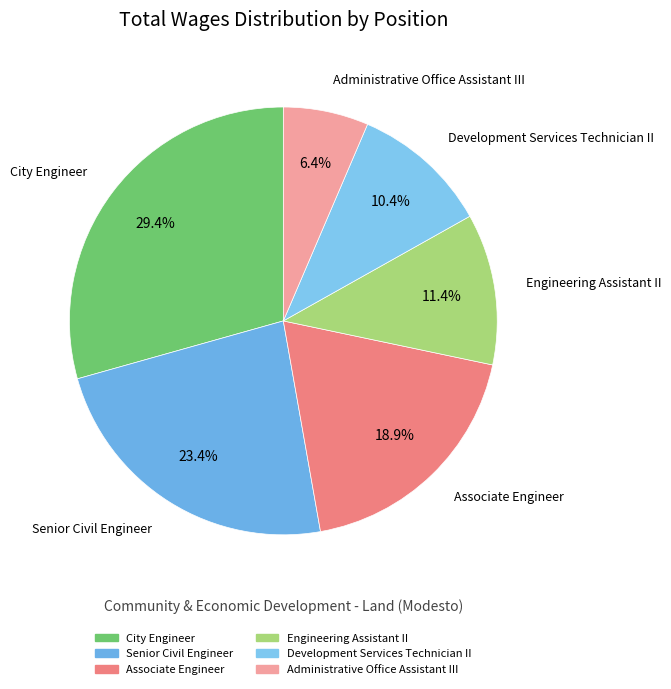

What is the largest slice in the pie chart?

City Engineer